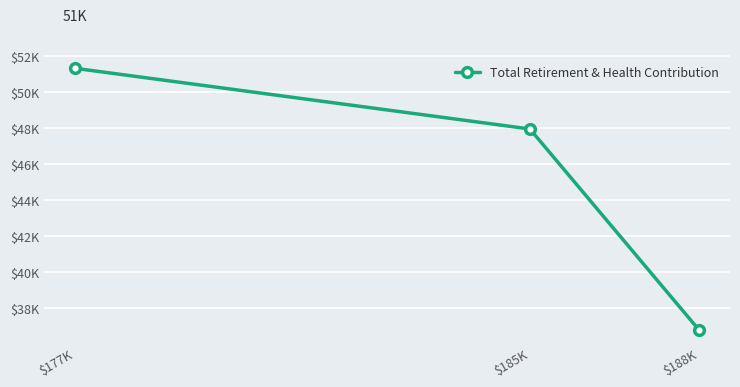

How many values are below 47947?

1